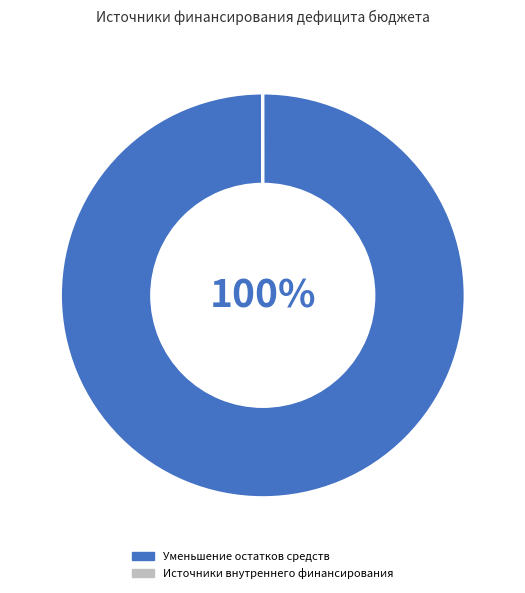

To the nearest percent, what is the difference between the largest and smallest slice percentages?

100%